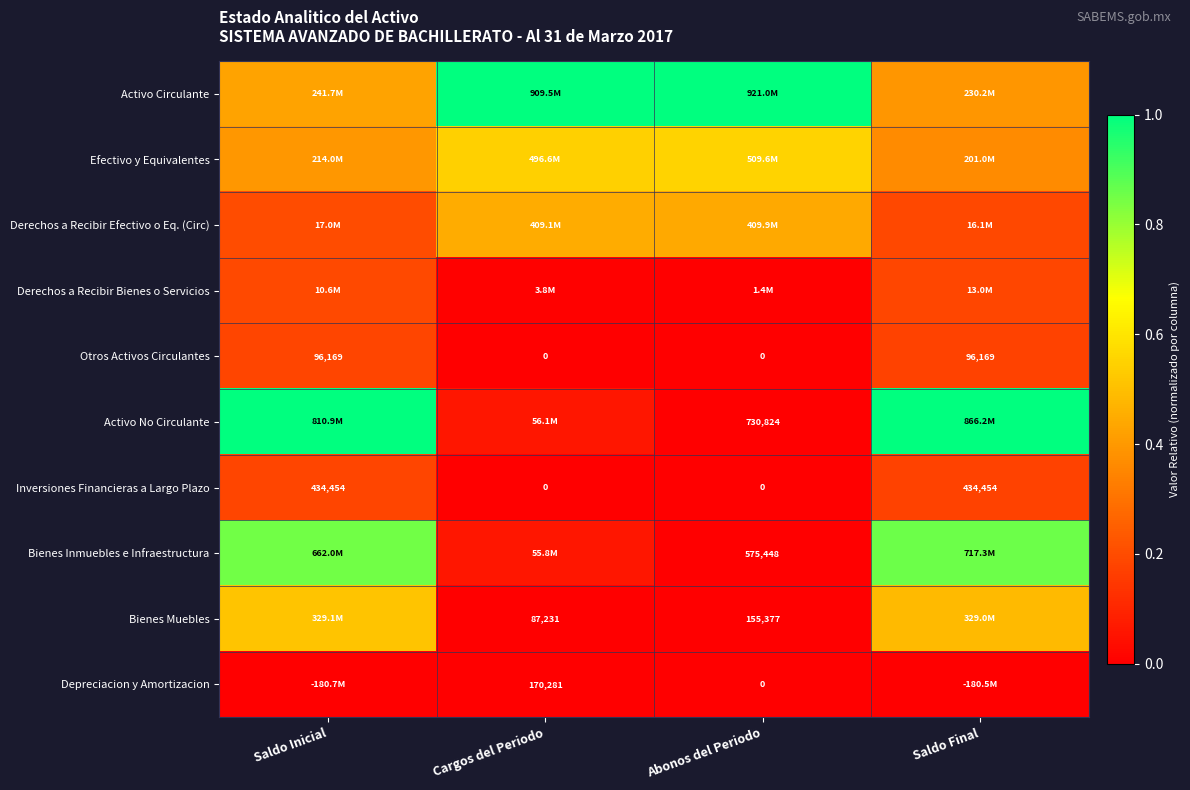

What is the spread (max minus min) of values at Saldo Final?

1.0